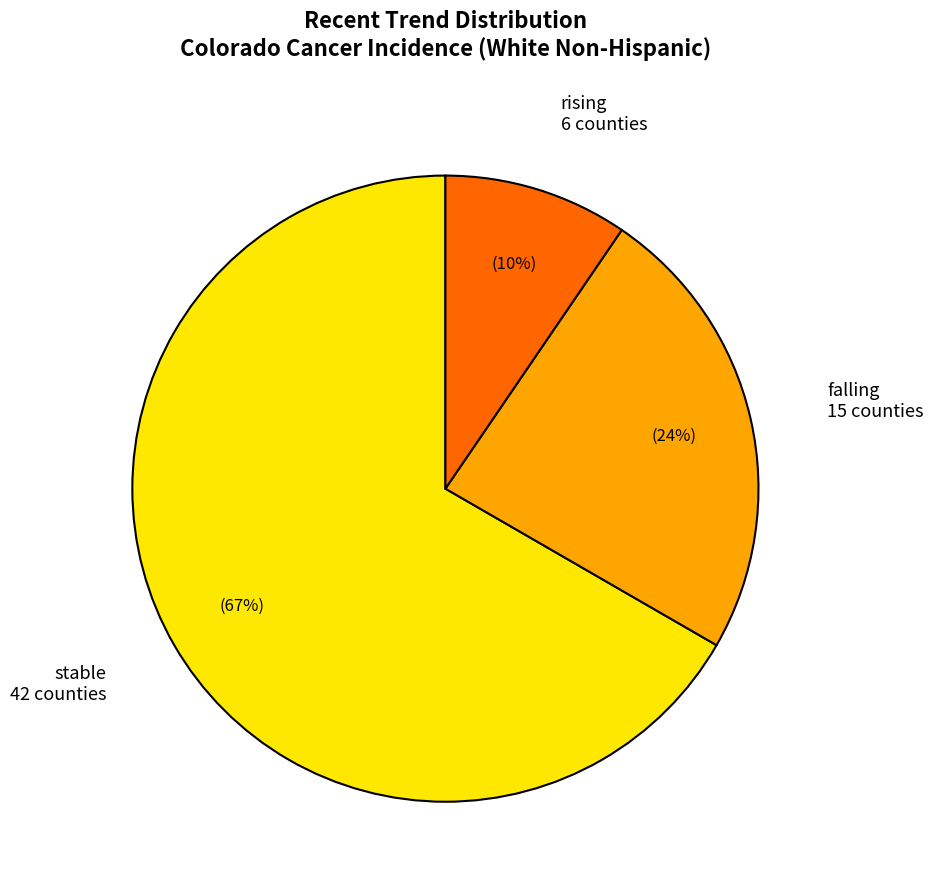

Is there a majority slice in this chart?

Yes